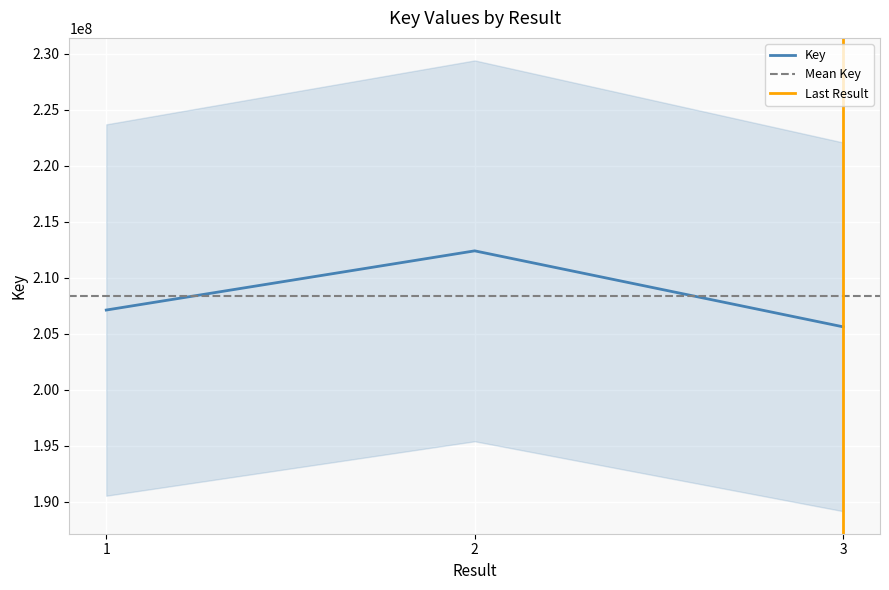

At which label is the value closest to 209009314?

1